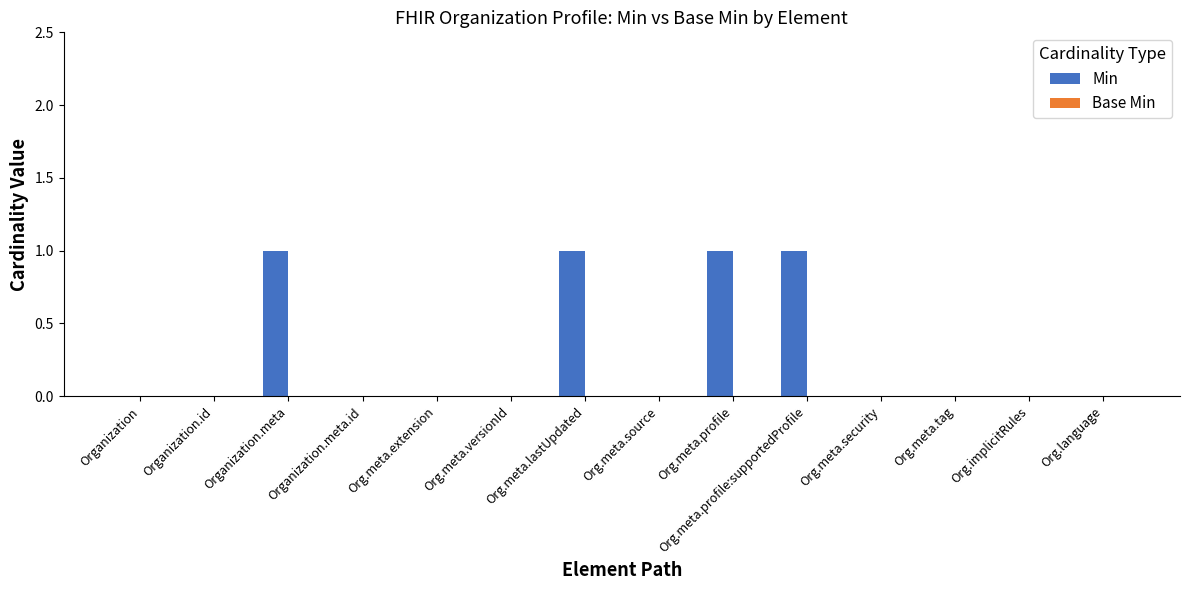

What is the ratio of the value at Org.meta.lastUpdated to the value at Organization.meta?

1.0